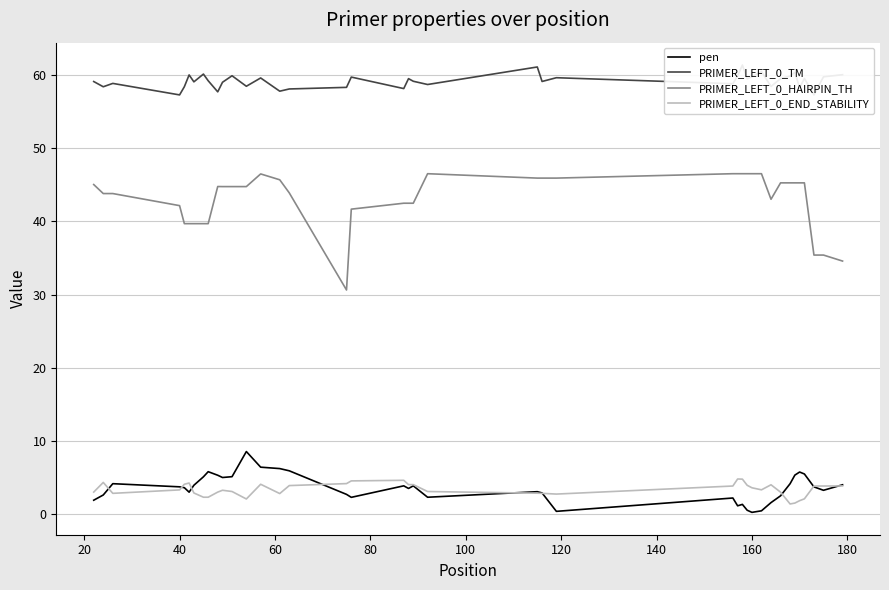

True or false: PRIMER_LEFT_0_TM and pen cross at least once.

False